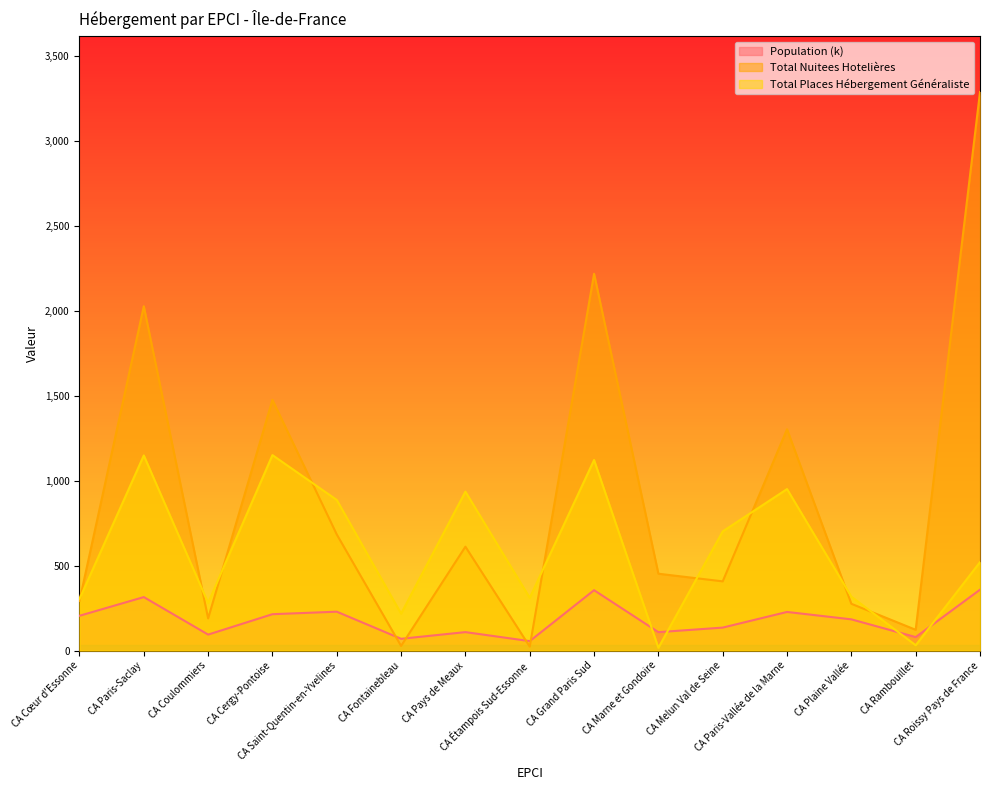

True or false: Total Nuitees Hotelières and Total Places Hébergement Généraliste cross at least once.

True